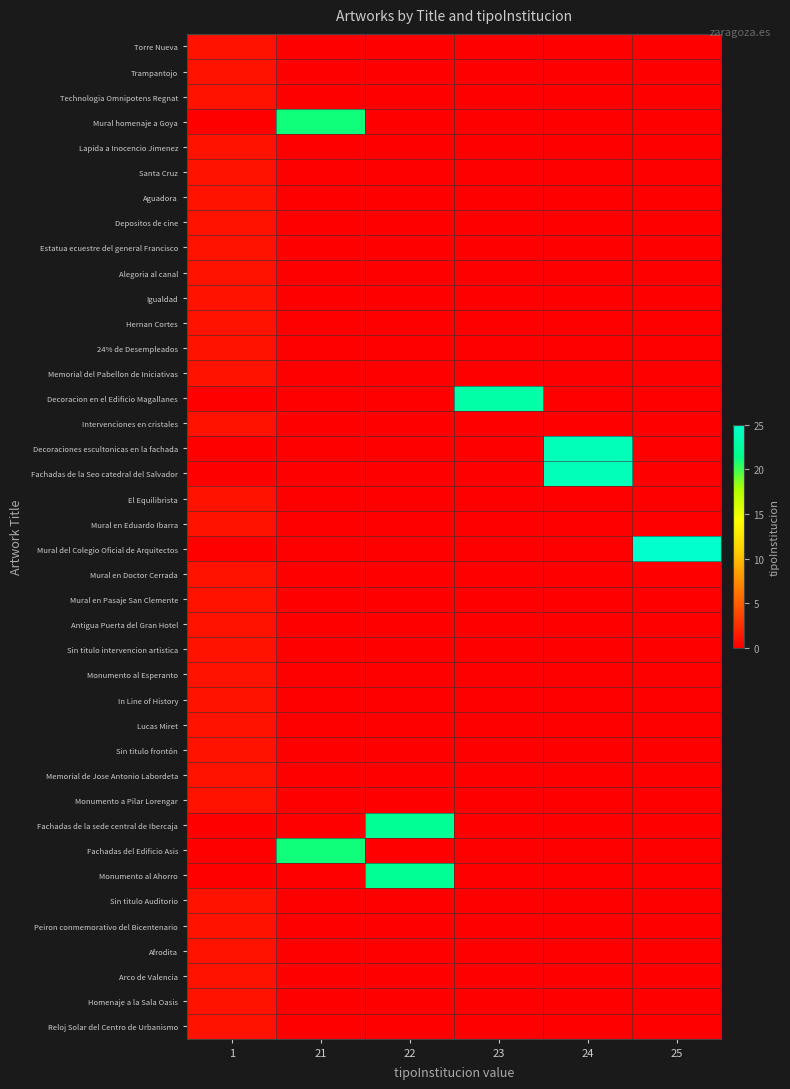

Which has a higher value, 1 or 23?

1